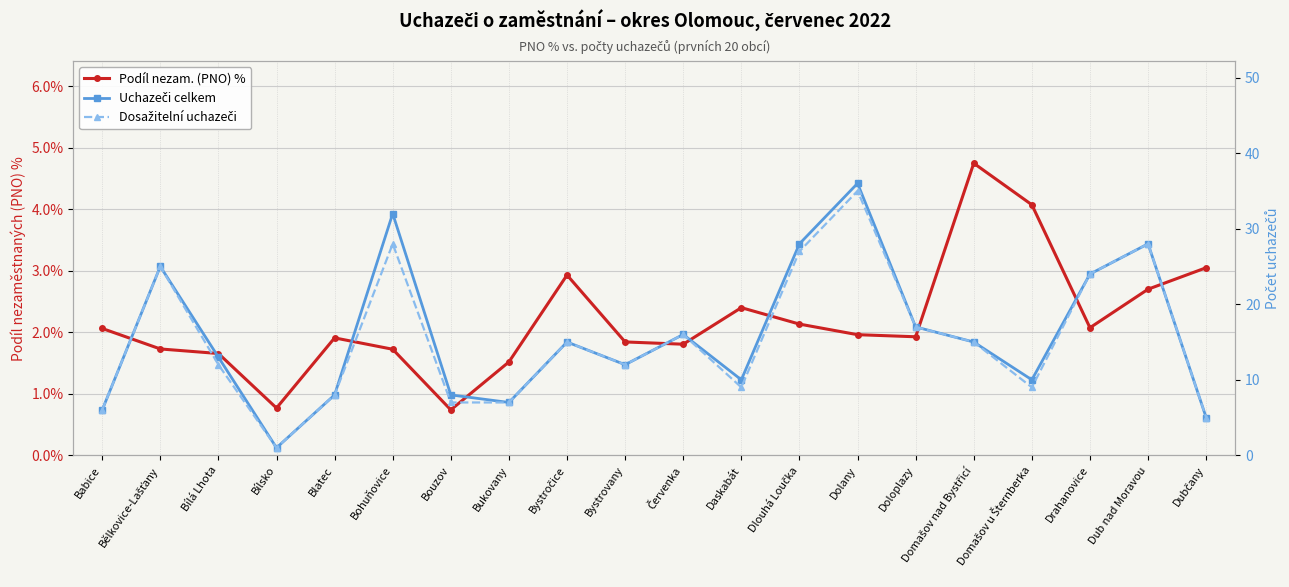

How many data points in Uchazeči celkem are above 15?

8